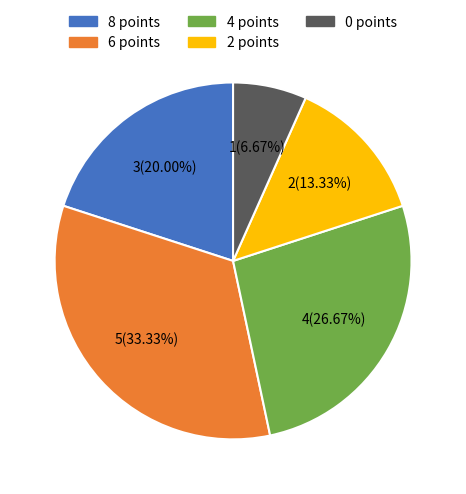

Does any single category account for the majority?

No